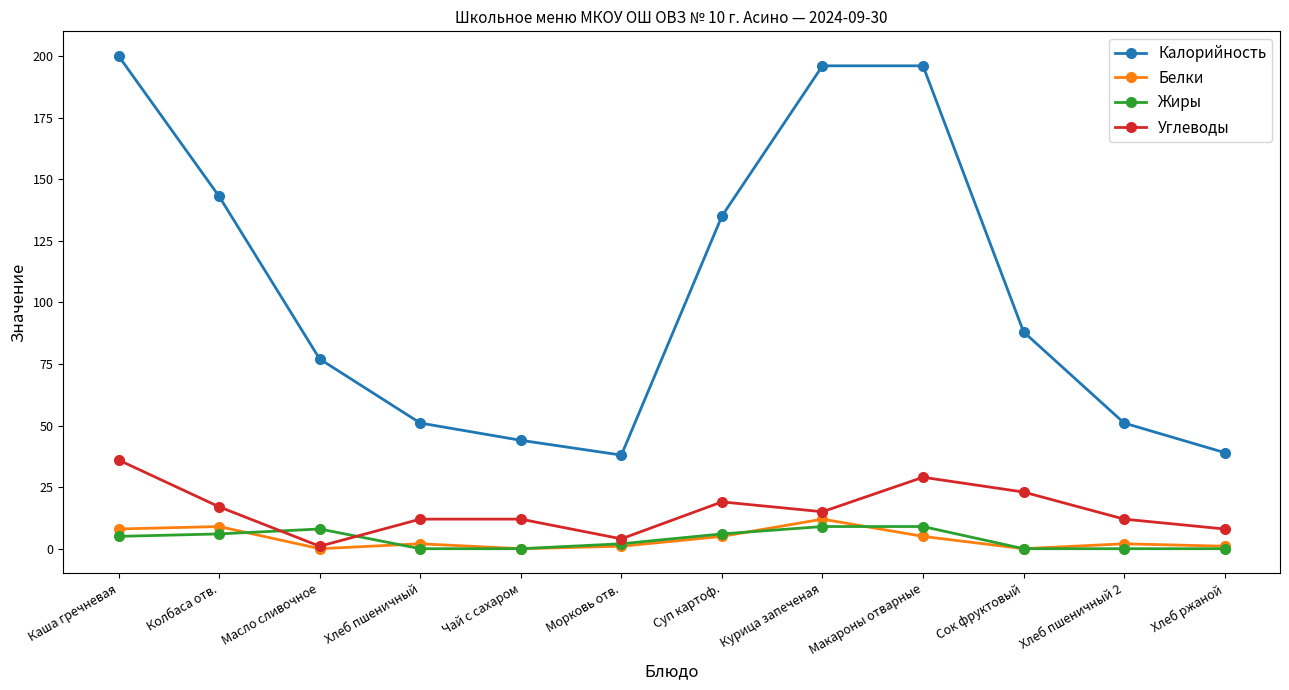

True or false: Калорийность and Белки cross at least once.

False